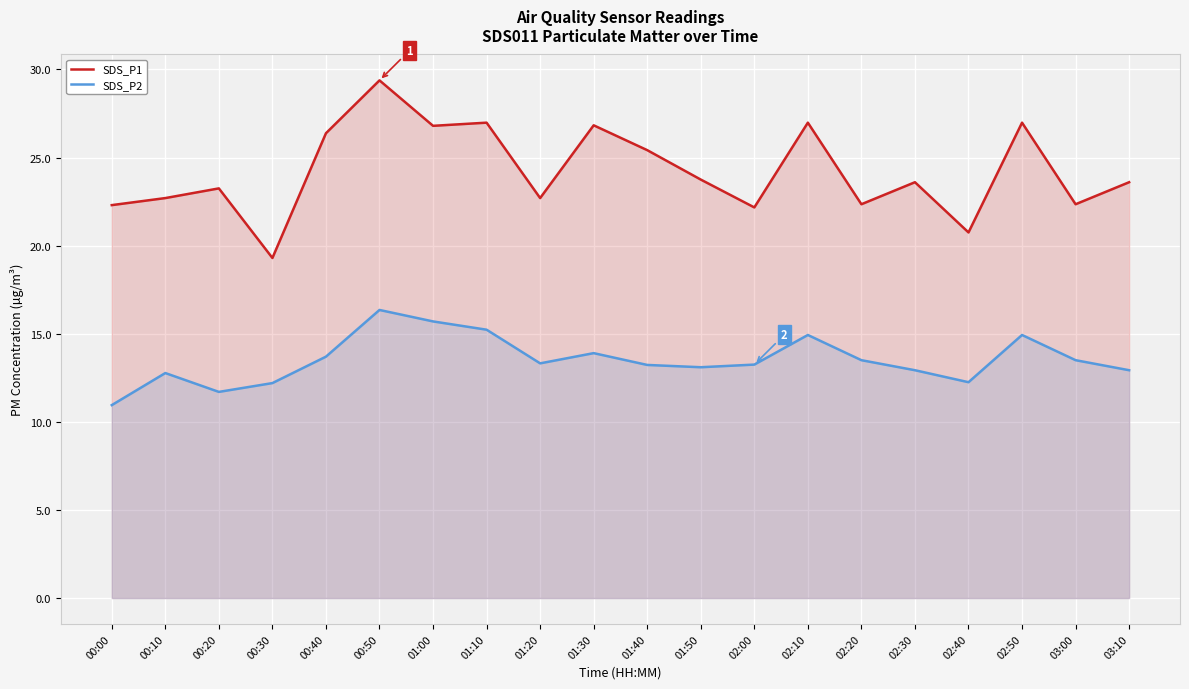

What are all the series names shown in the legend?

SDS_P1, SDS_P2